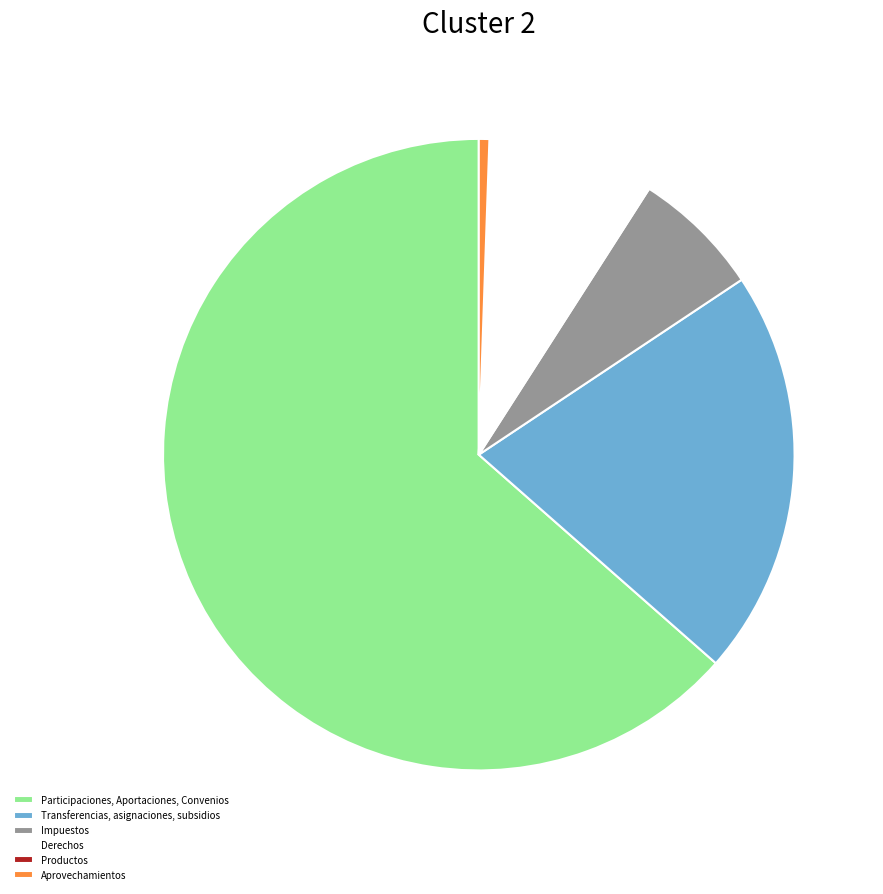

Which slice represents more than half of the pie?

Participaciones, Aportaciones, Convenios